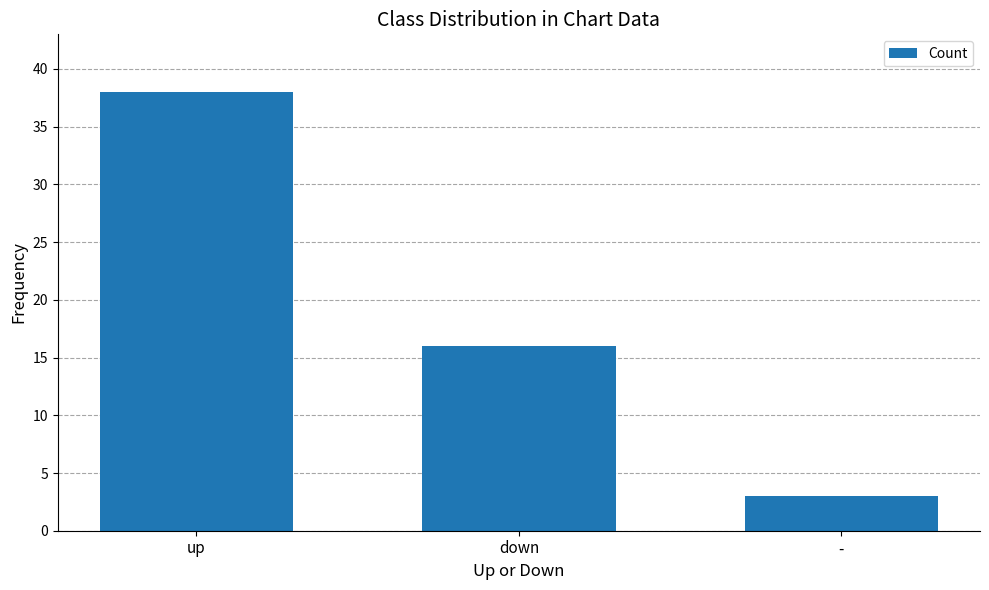

Where is the data nearest to the value 20?

down